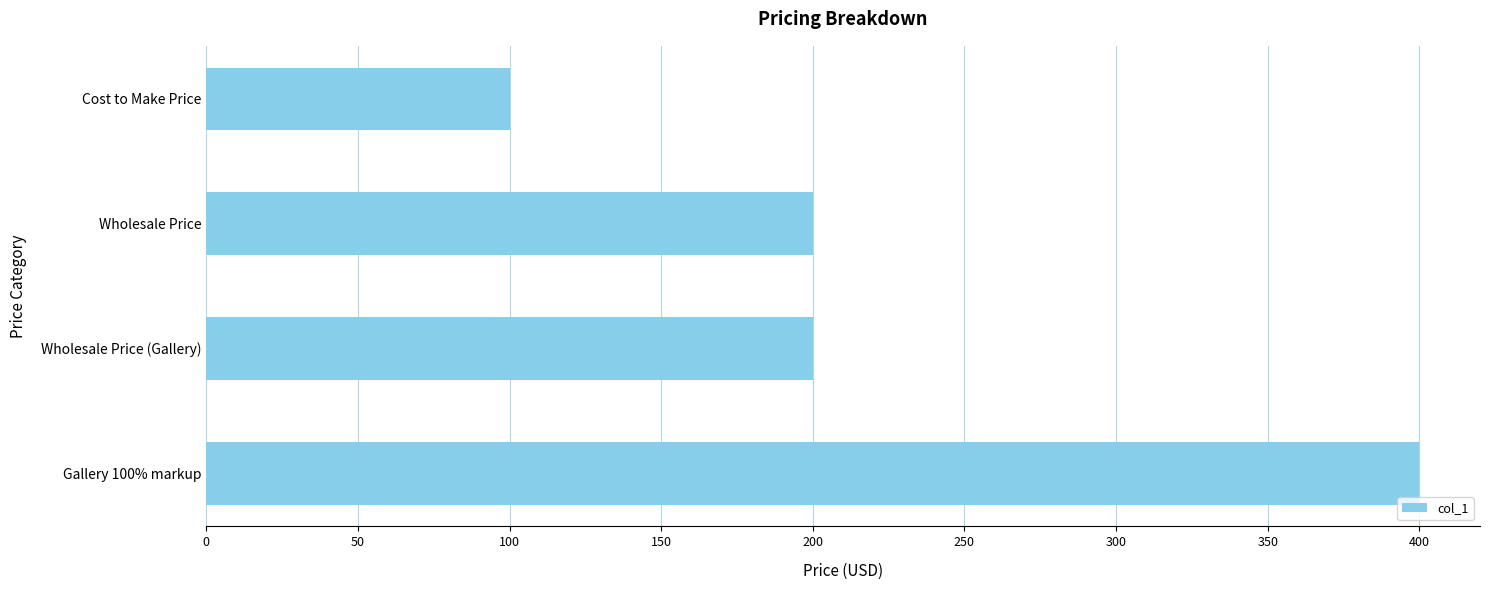

What is the difference between the second highest and minimum values?

100